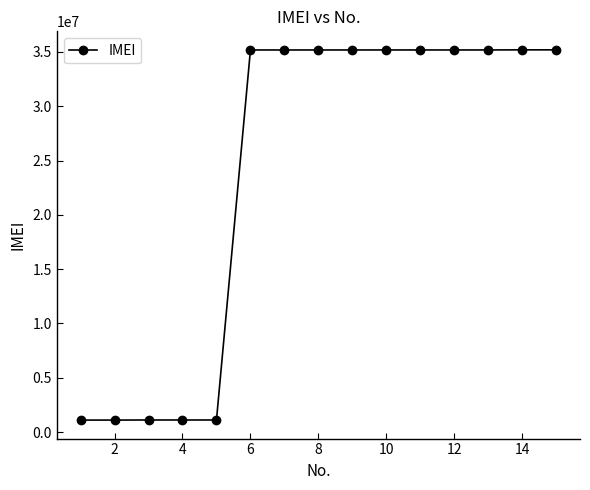

What is the difference between the second highest and second lowest values?

34085801